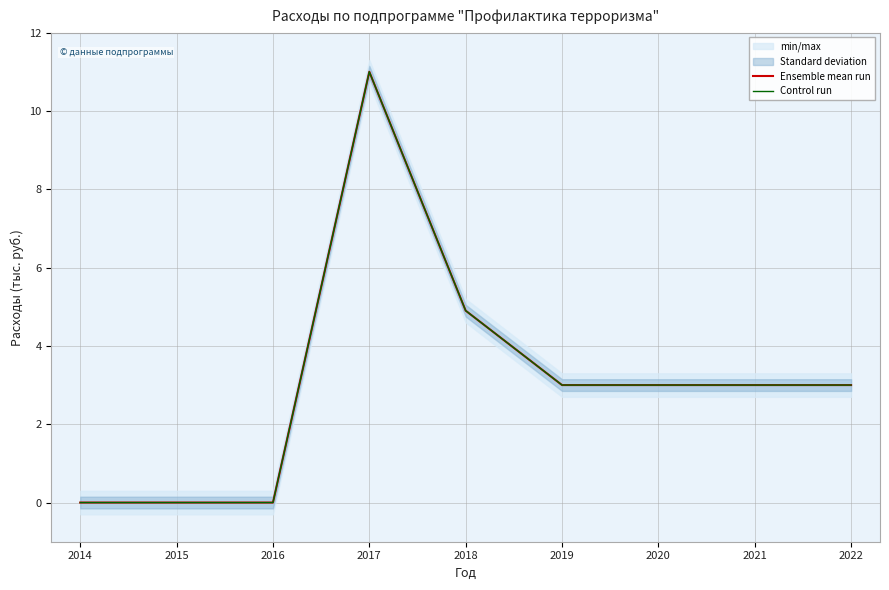

What is the difference between the Ensemble mean run values at 2016 and 2020?

3.0